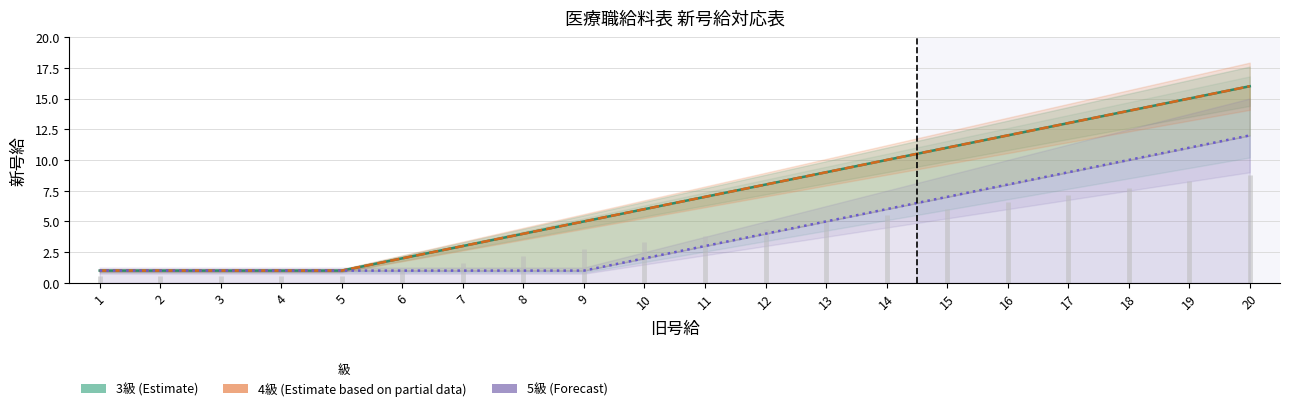

How many distinct data groups are displayed?

3